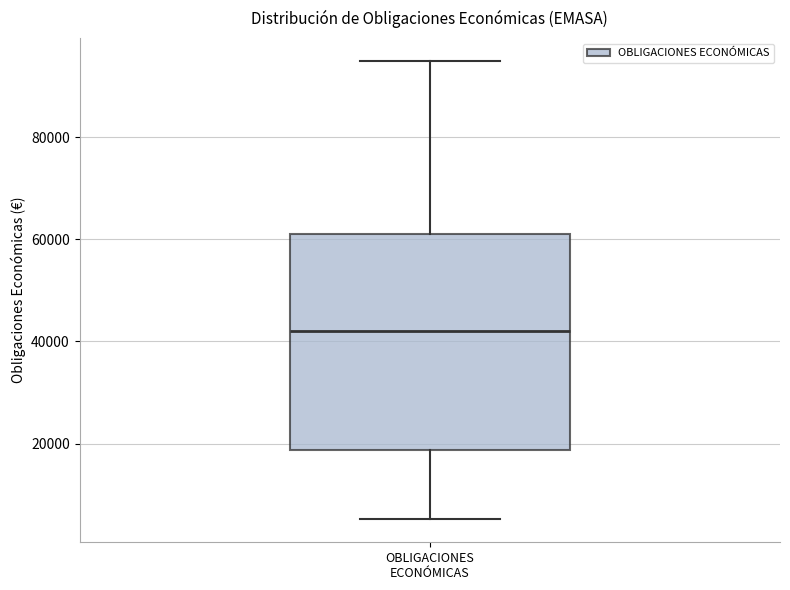

Where does the upper whisker of the box for OBLIGACIONES ECONÓMICAS end on the y-axis? The values are not printed on the chart, so give them approximately, as read against the axis.

94000